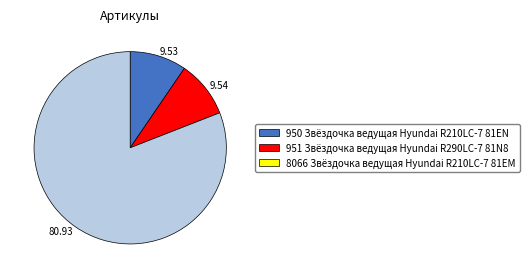

What is the ratio of the value at 8066 Звёздочка ведущая Hyundai R210LC-7 81EM to the value at 950 Звёздочка ведущая Hyundai R210LC-7 81EN?

8.5